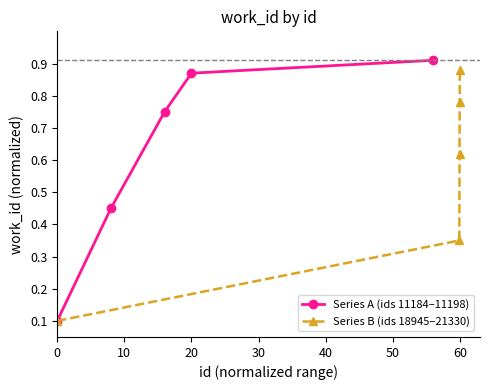

True or false: Series A (ids 11184–11198) has more than 0 points higher than both neighbors.

False